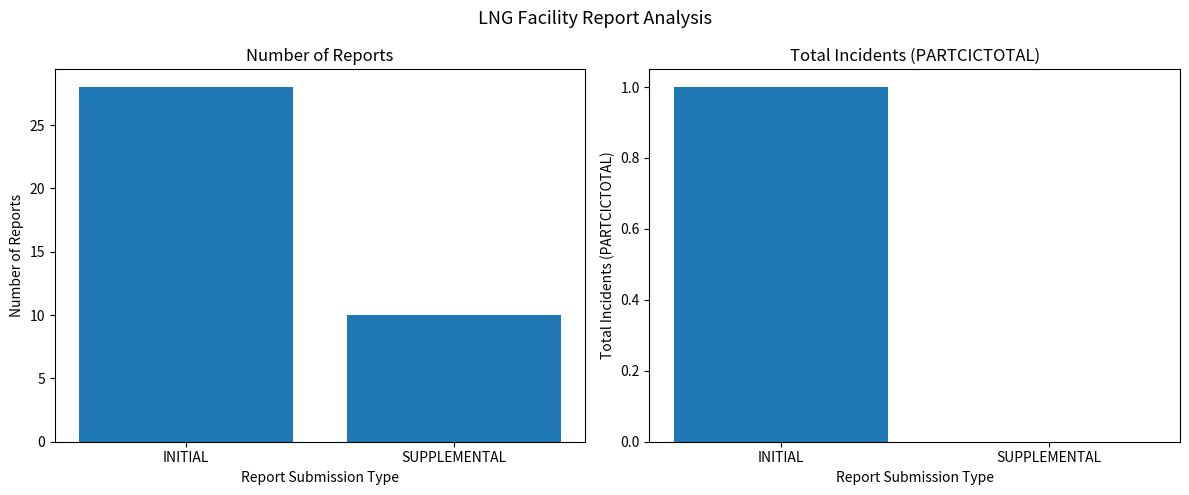

At which label is Total Incidents (PARTCICTOTAL) closest to 0?

SUPPLEMENTAL